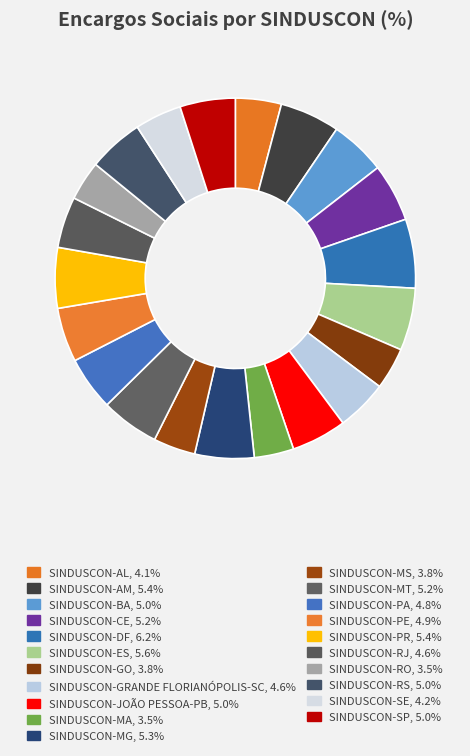

Is SINDUSCON-MT the majority of the pie?

No